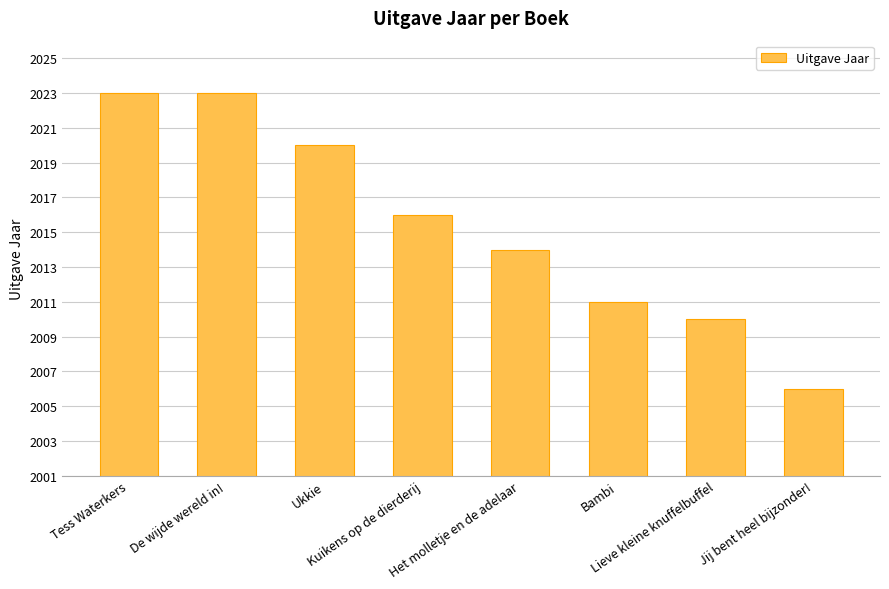

What is the difference between the maximum and minimum values?

17